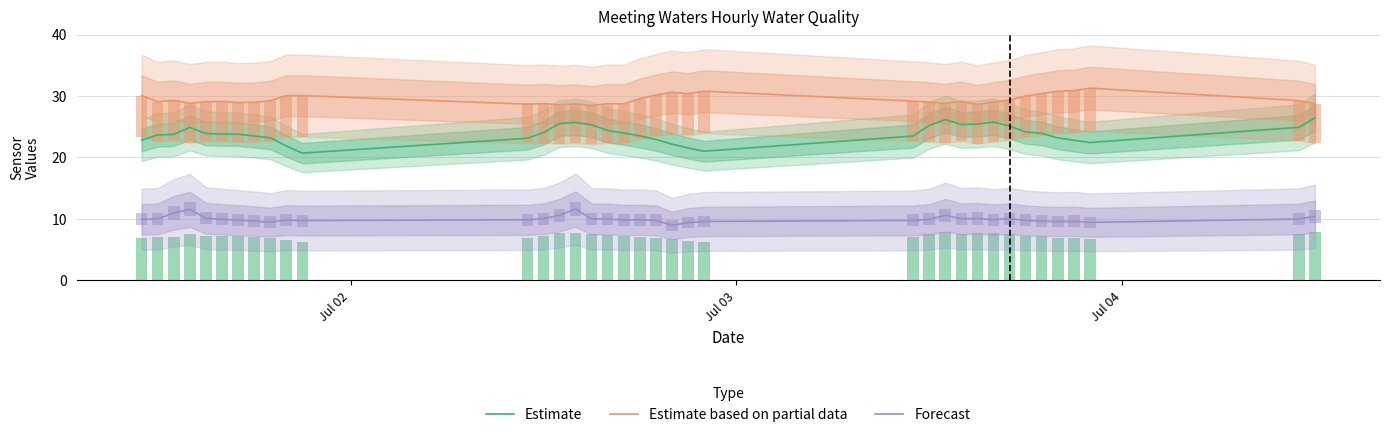

What is the highest value of the Estimate based on partial data series?

31.3